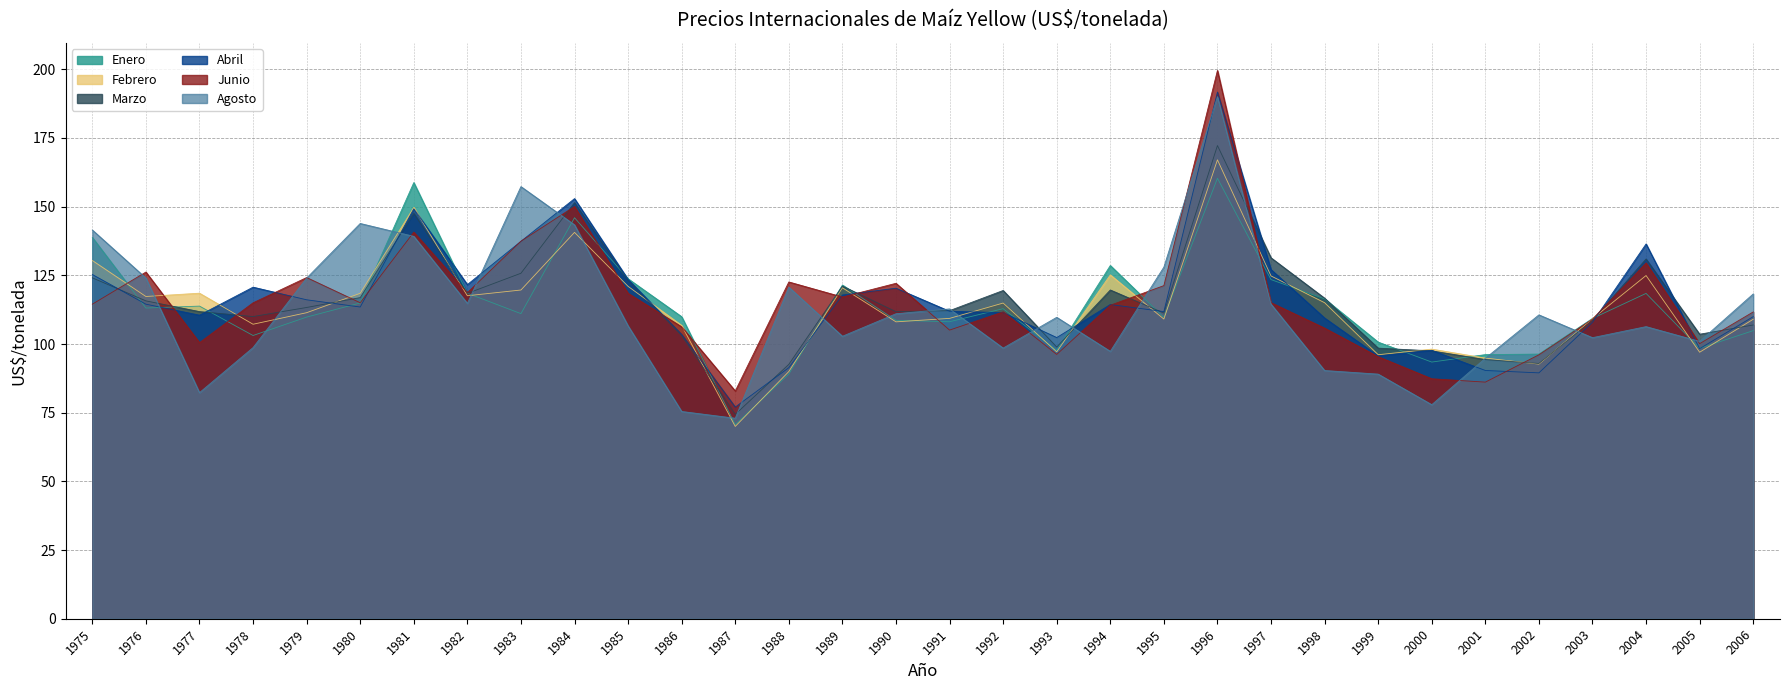

Rank the categories by Junio value from highest to lowest.

1996, 1984, 1981, 1983, 2004, 1976, 1979, 1988, 1990, 1995, 1982, 1985, 1989, 1997, 1980, 1978, 1975, 1994, 1992, 2006, 2003, 1986, 1998, 1991, 1977, 2005, 1993, 2002, 1999, 2000, 2001, 1987